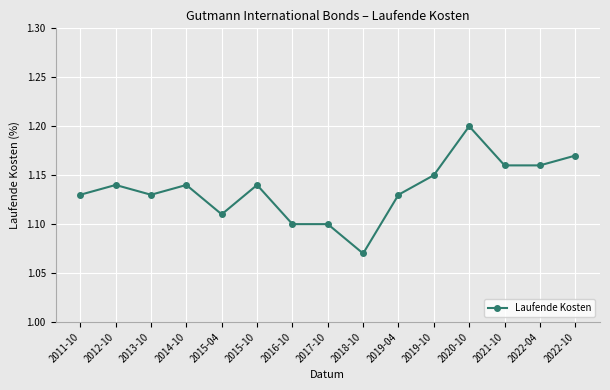

At which label is the value closest to 1?

2018-10